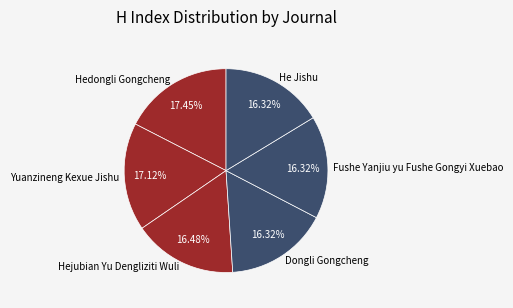

Count the number of slices in the pie.

6